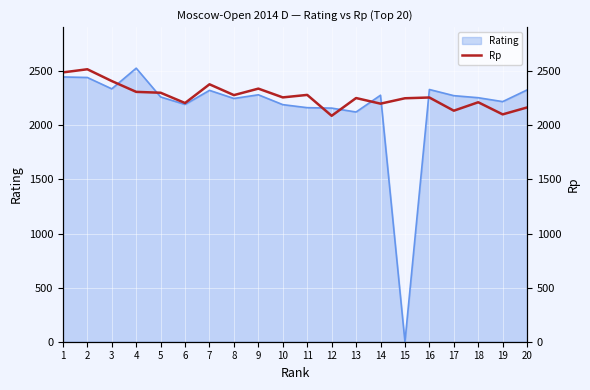

List the labels in order of value, smallest first.

12, 19, 17, 20, 14, 6, 18, 15, 13, 16, 10, 8, 11, 5, 4, 9, 7, 3, 1, 2